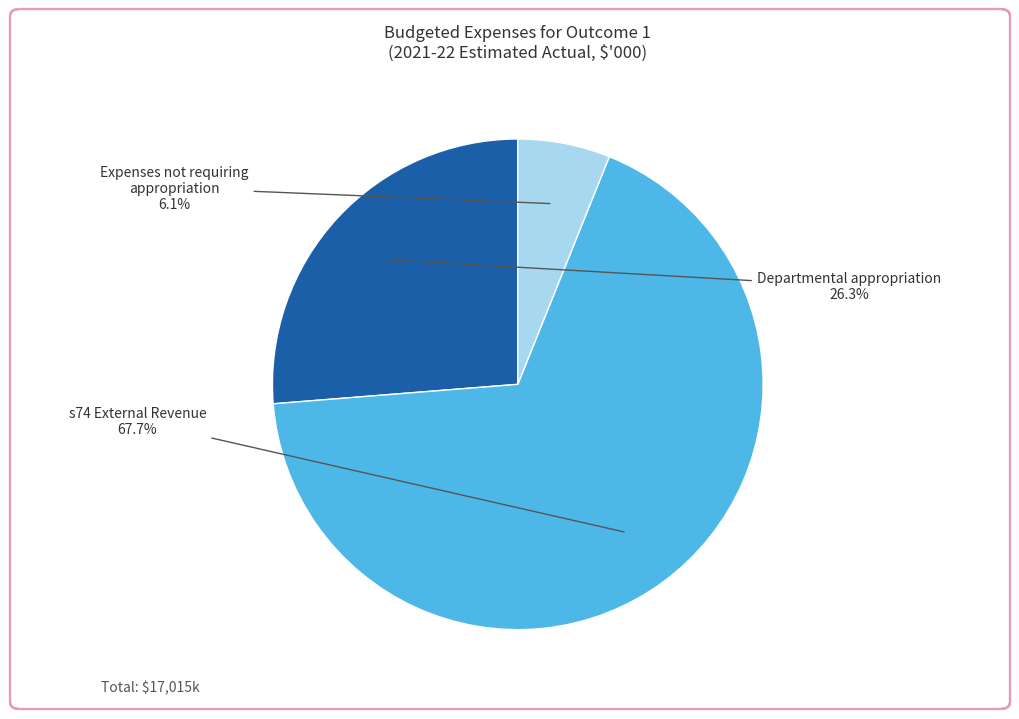

Count the number of slices in the pie.

3